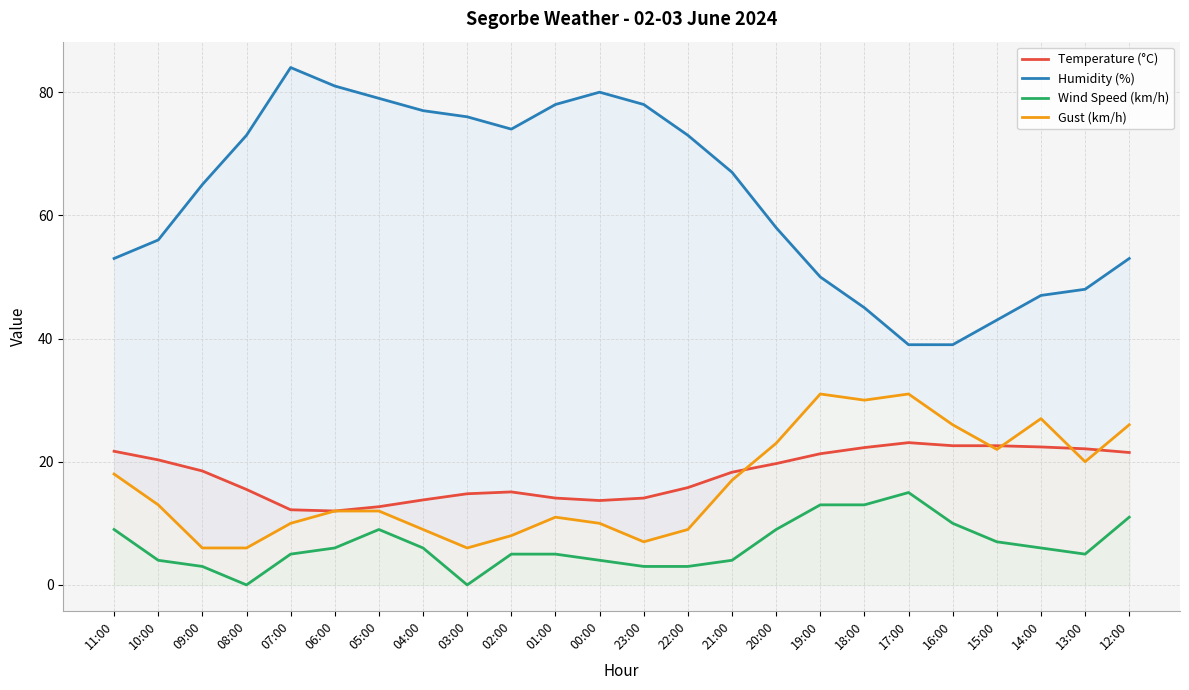

How many interior local peaks does the Wind Speed (km/h) series have?

2